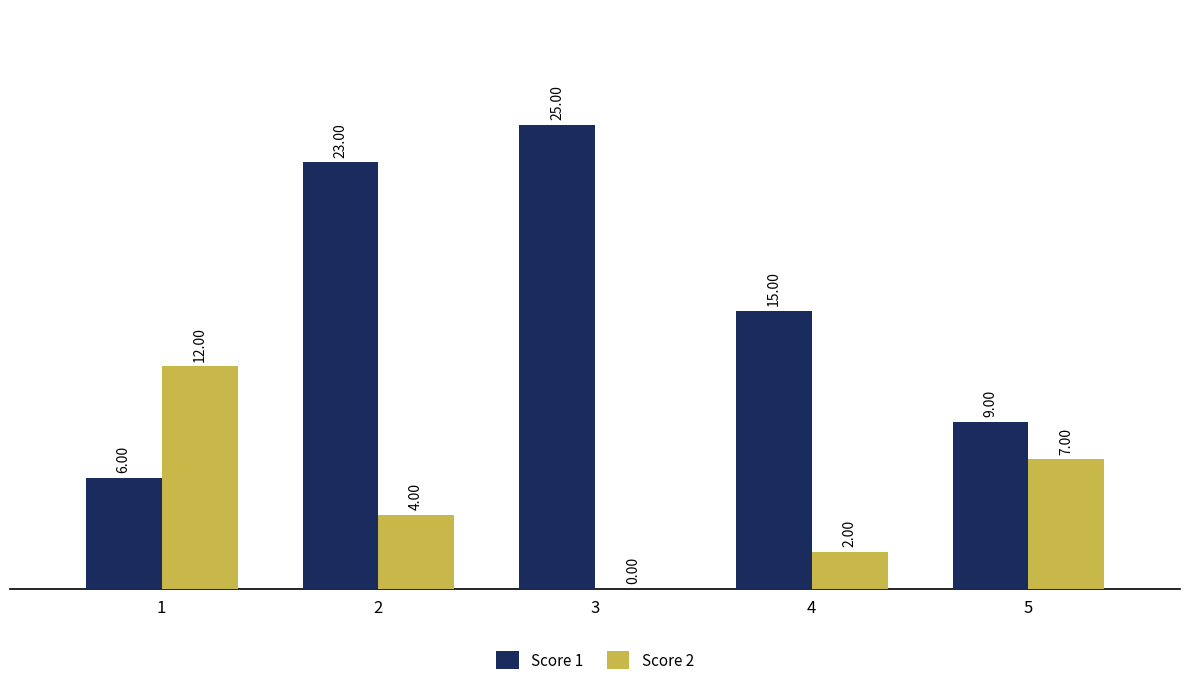

Between 1 and 5, which series saw the biggest shift?

Score 2